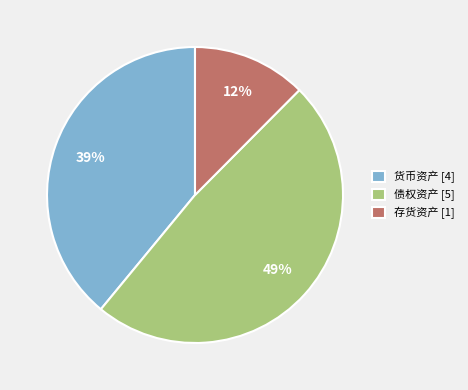

Between 存货资产 and 货币资产, which is larger?

货币资产